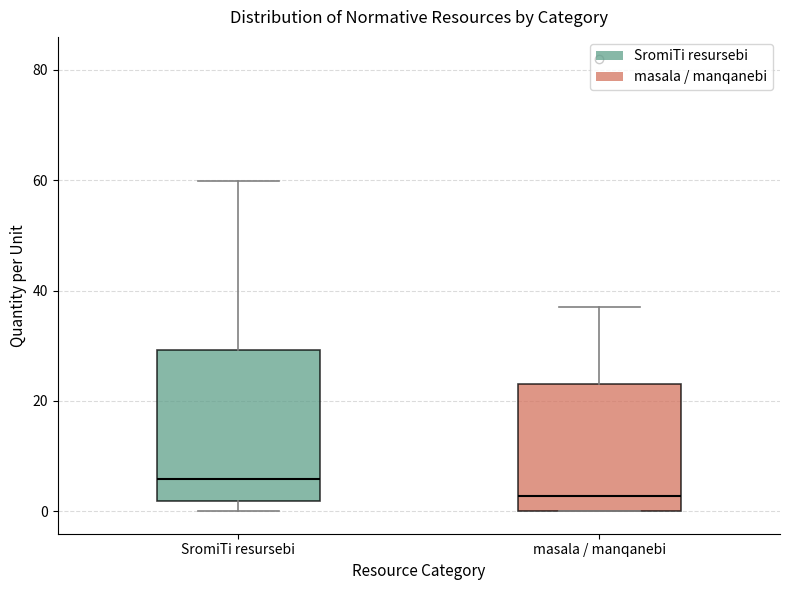

Comparing the boxes themselves (not the whiskers), which one is the tallest?

SromiTi resursebi